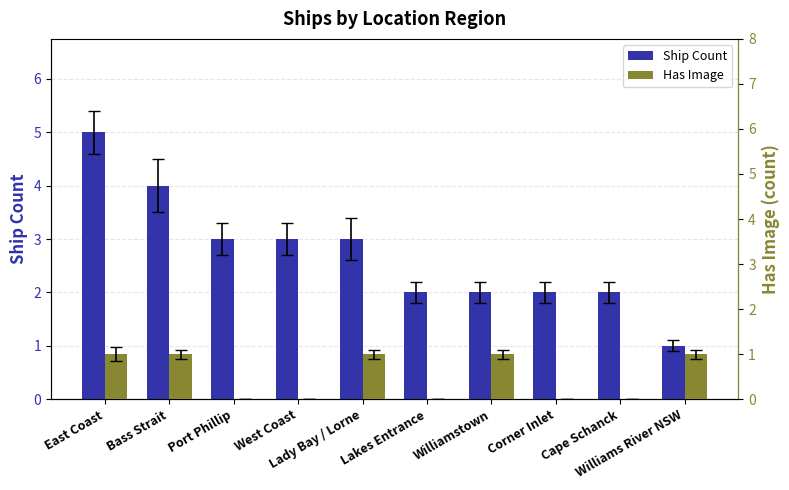

At Lady Bay / Lorne, list the series in order from smallest to largest.

Has Image, Ship Count